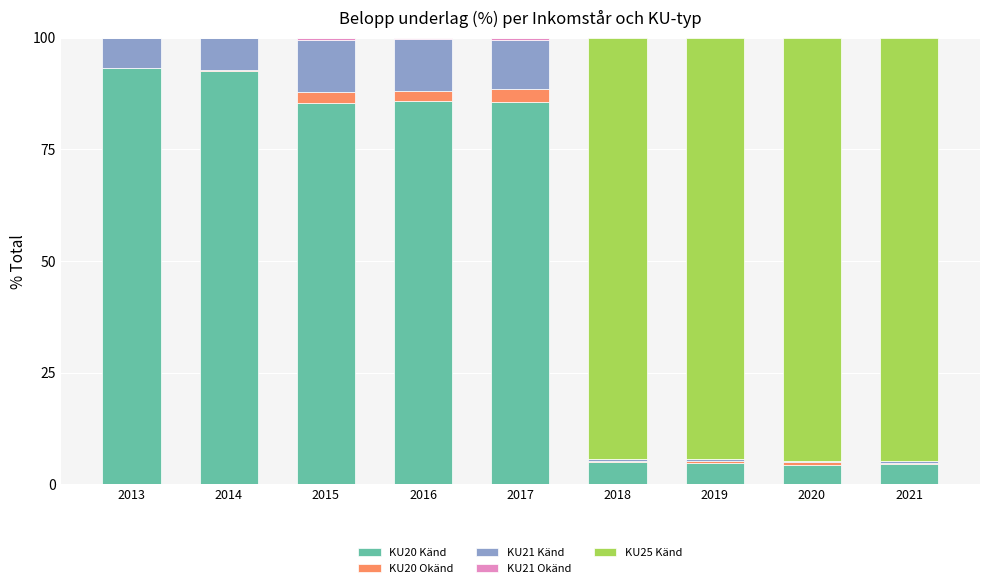

The KU20 Känd series shows 85.4 at 2015. True or false?

True